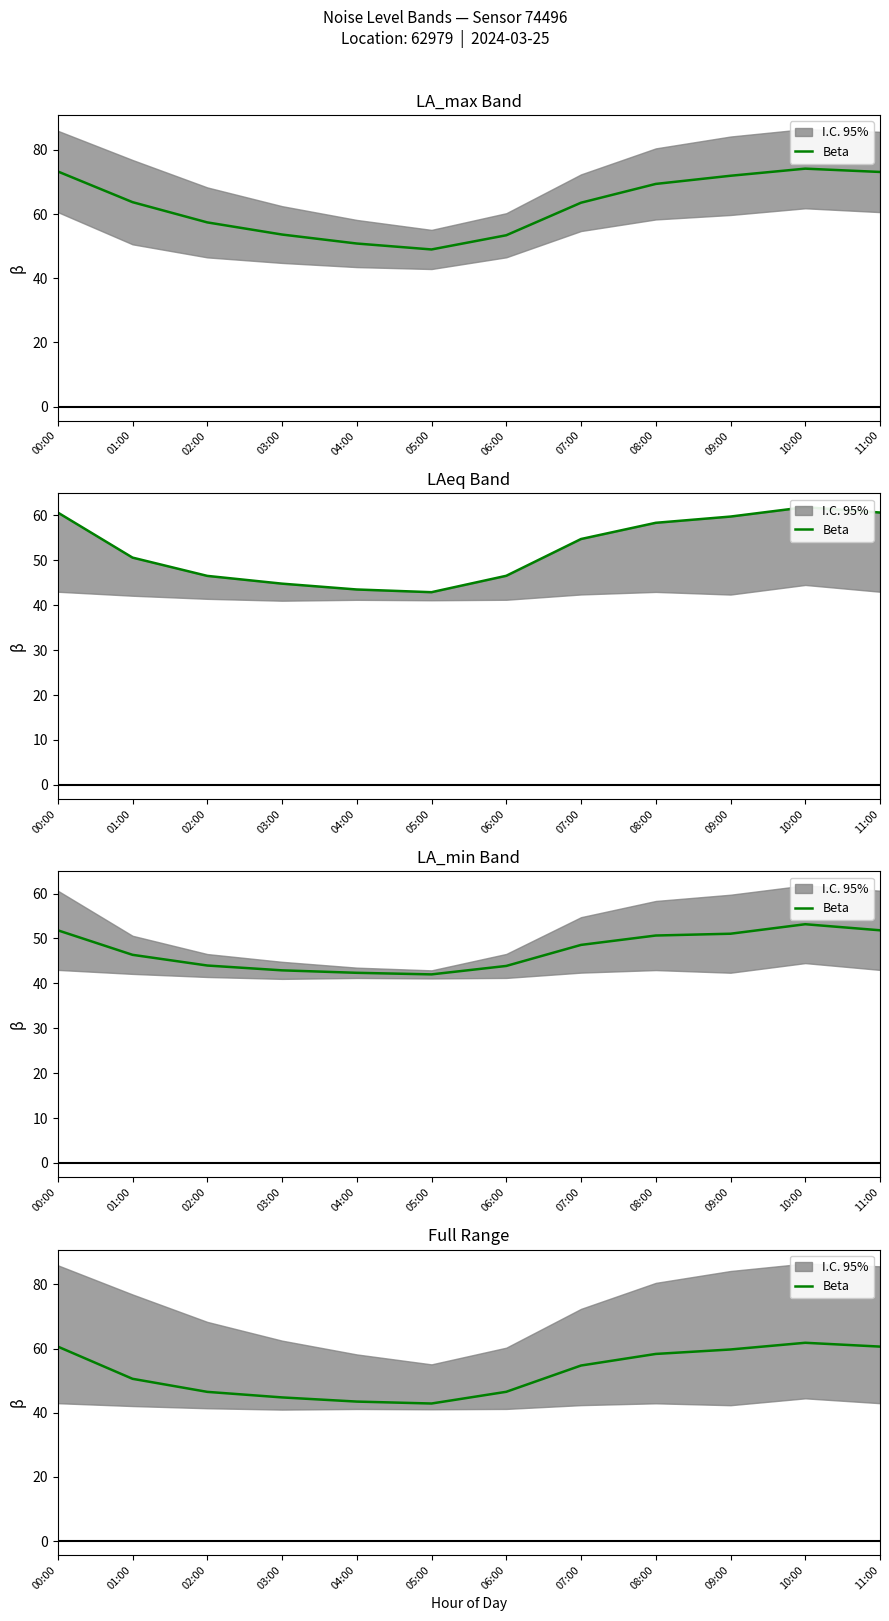

What is the change in value from 01:00 to 06:00?

-4.1